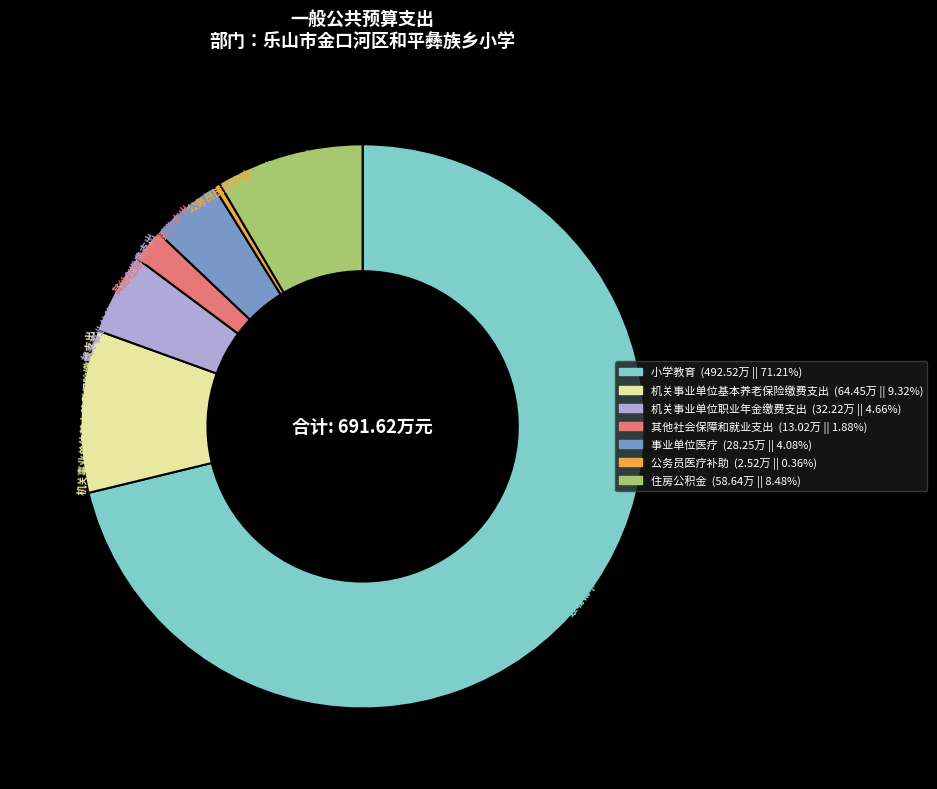

Which slice is the largest?

小学教育